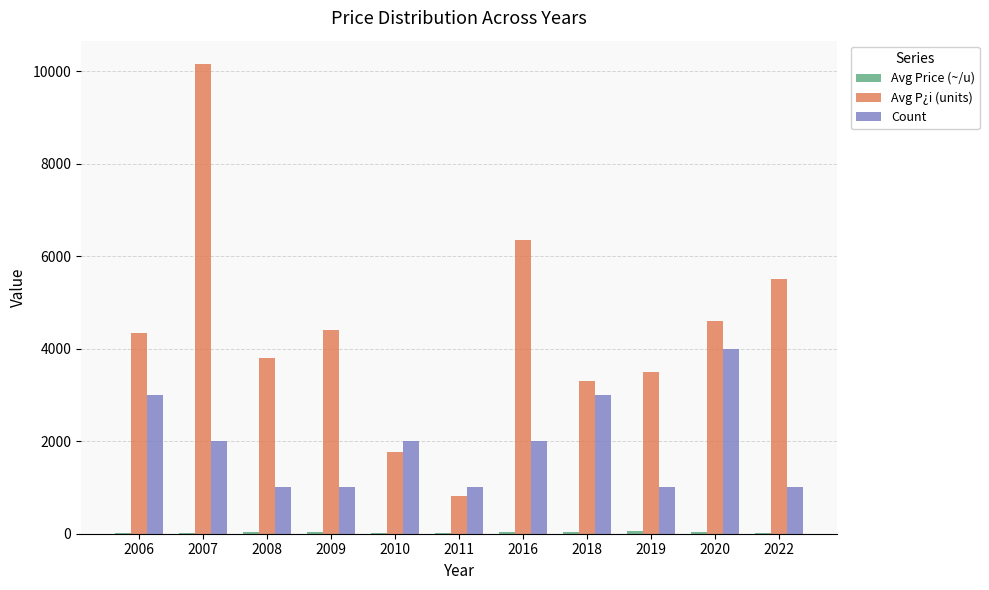

What is the highest value of the Avg P¿i (units) series?

10150.0